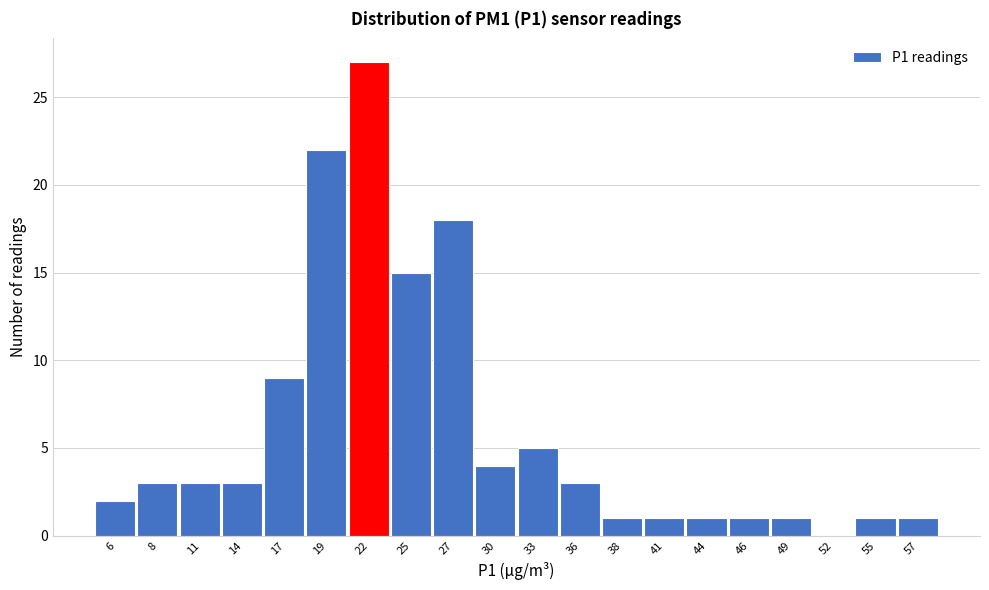

Reading right to left, extract all data points from this chart.

57=1	55=1	52=0	49=1	46=1	44=1	41=1	38=1	36=3	33=5	30=4	27=18	25=15	22=27	19=22	17=9	14=3	11=3	8=3	6=2